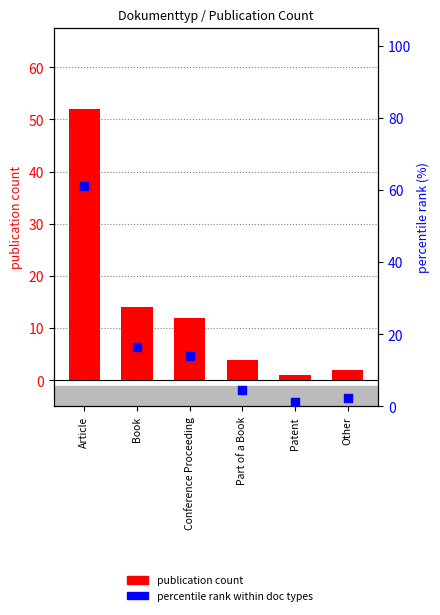

Which series has the widest spread of Y values?

percentile rank within doc types